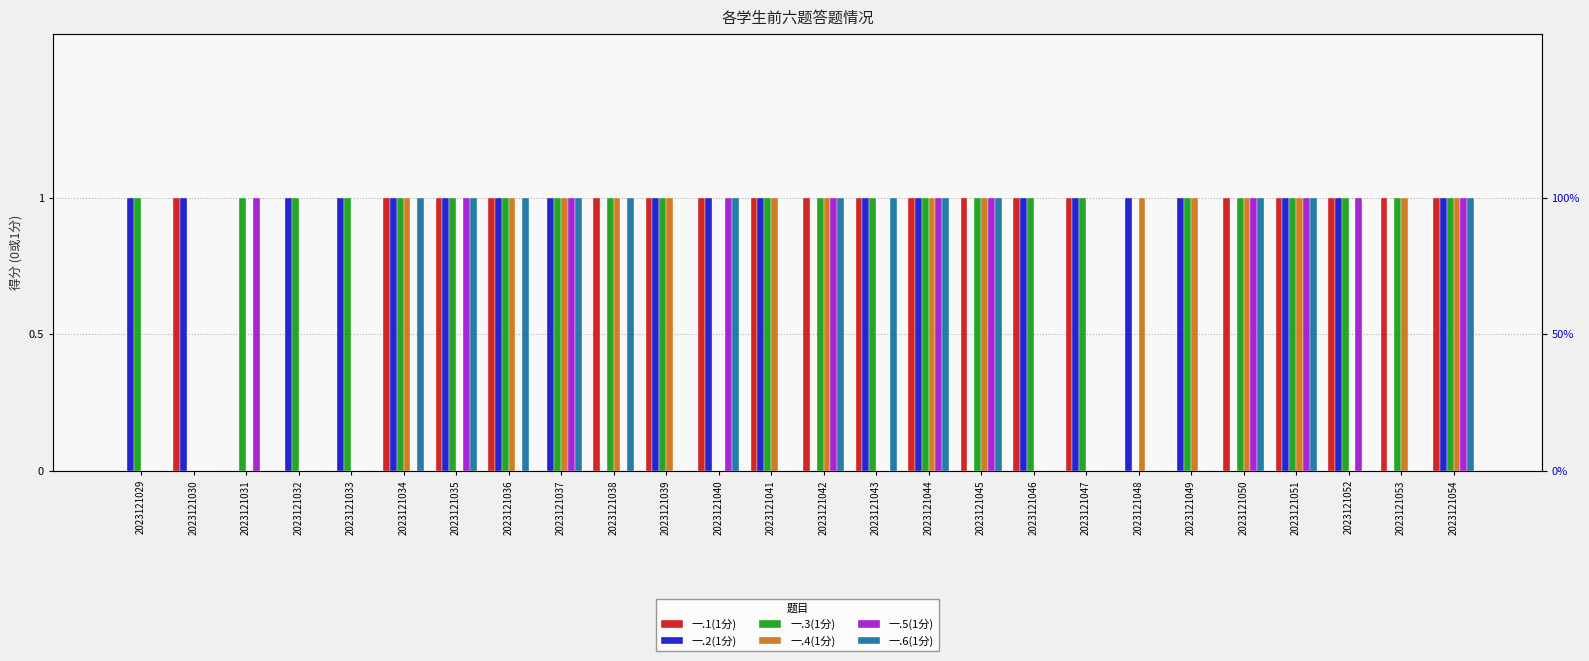

How many bars are there in total?

156